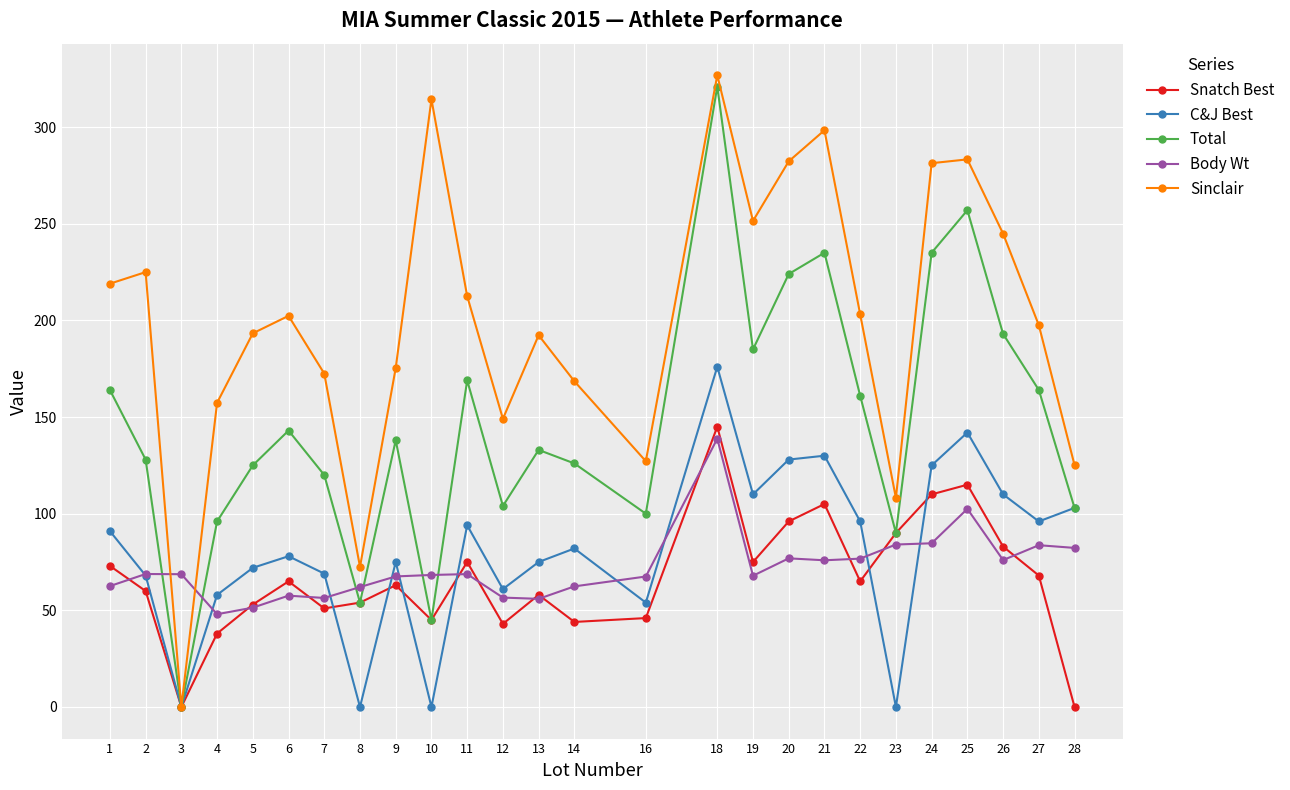

What is the greatest value displayed?

326.8